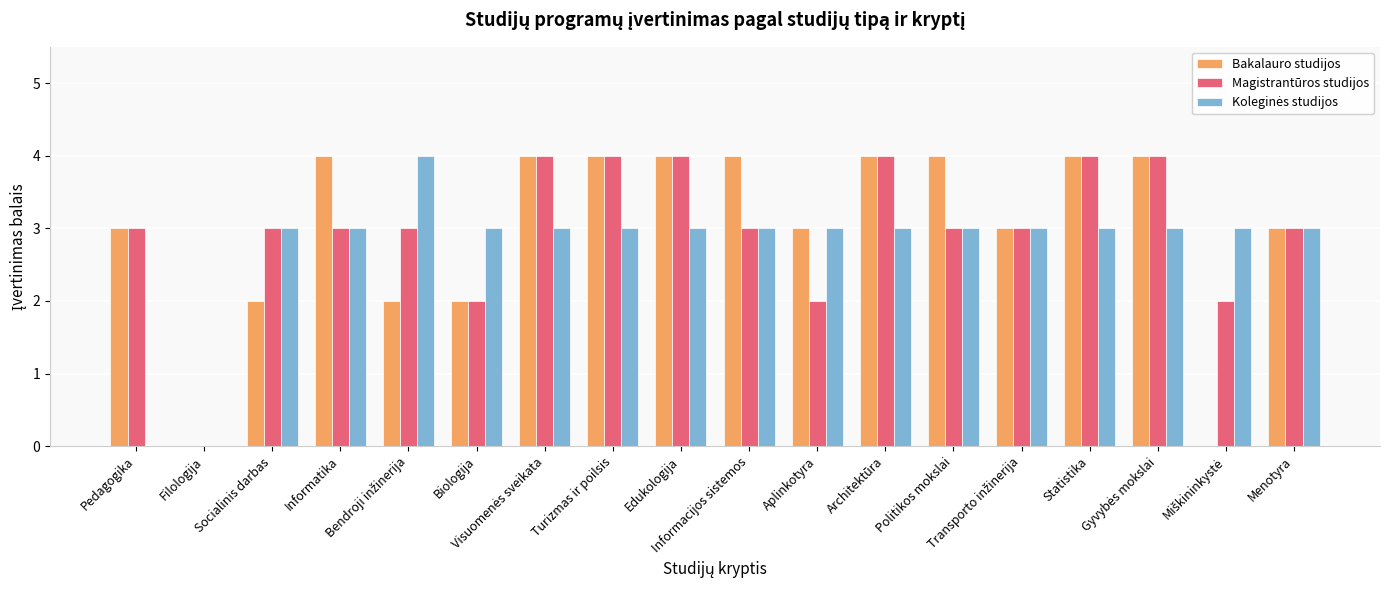

Does the chart contain stacked bars?

No